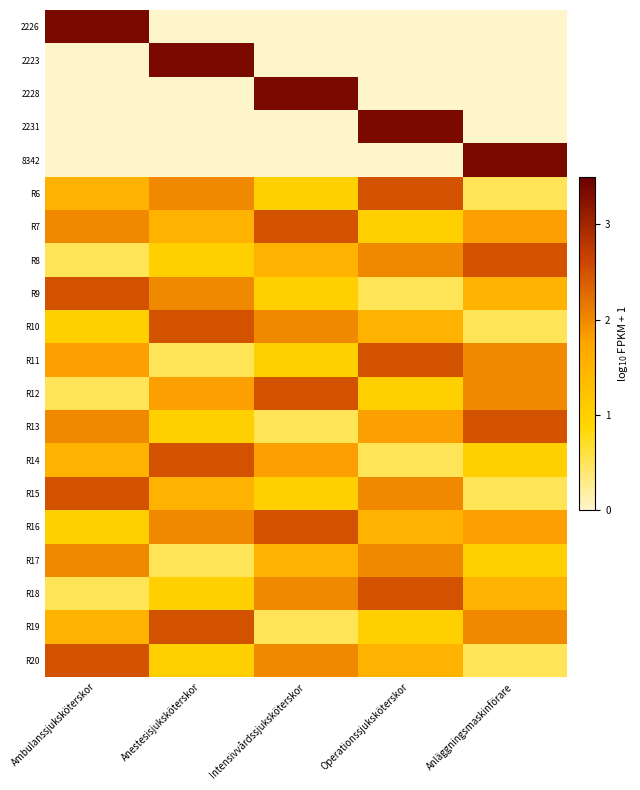

Which label corresponds to the largest value in the chart?

Ambulanssjuksköterskor